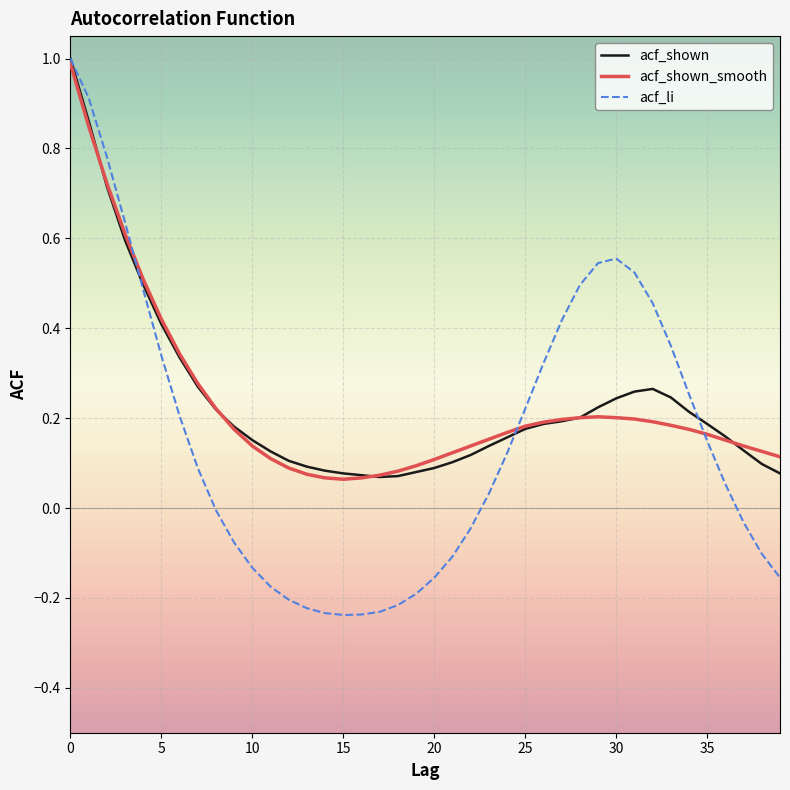

After their last crossing, which series has the higher values: acf_li or acf_shown_smooth?

acf_shown_smooth